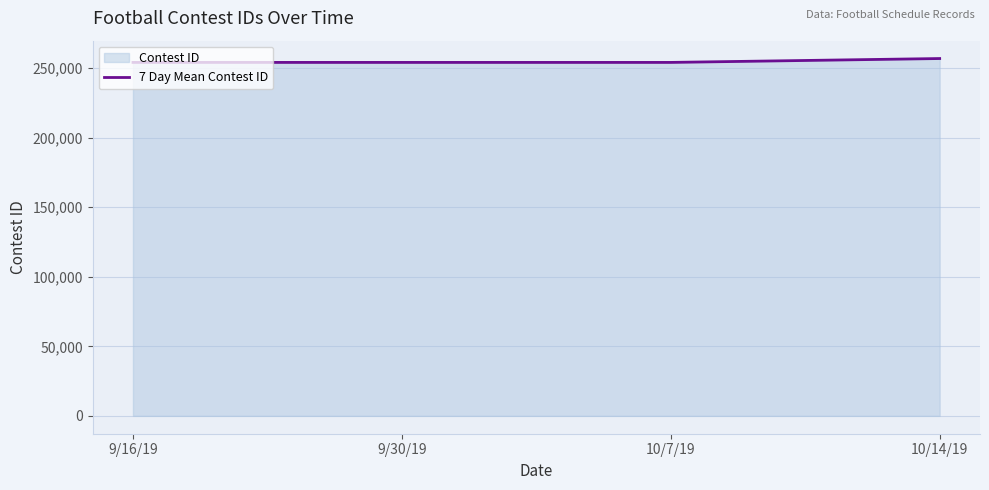

What position from the left is 9/16/19?

1